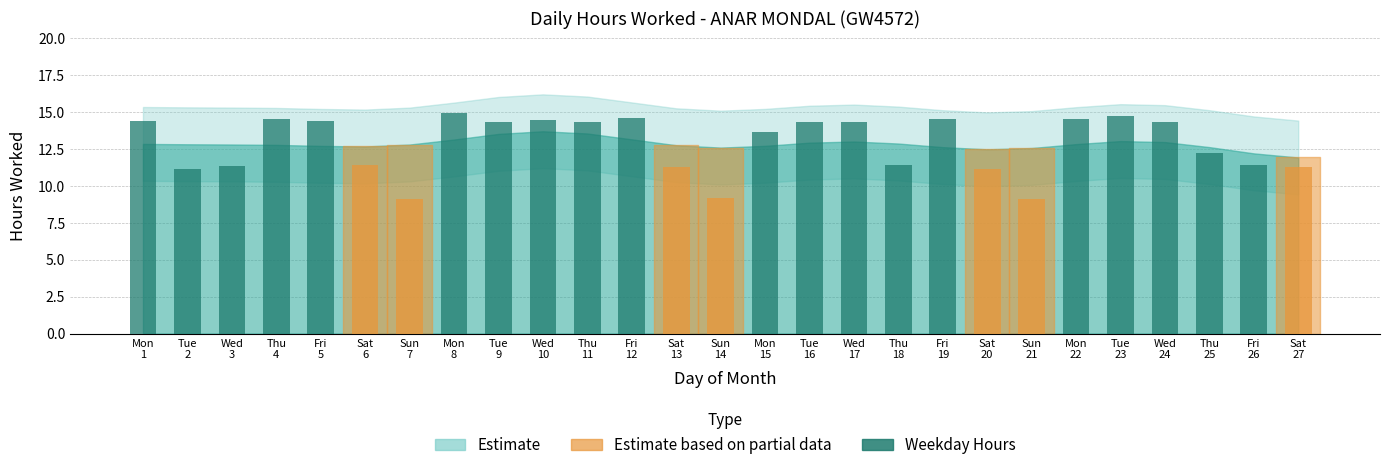

Which has a higher value, Thu
18 or Mon
8?

Mon
8